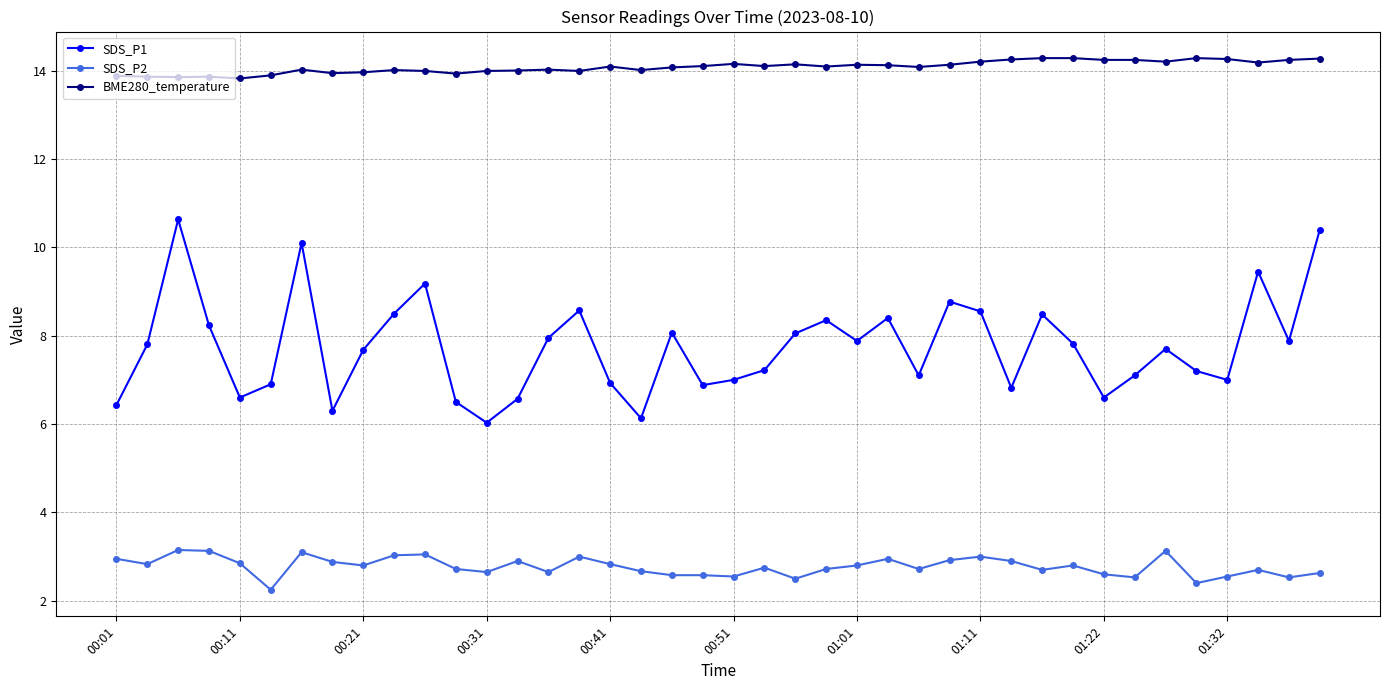

Does the chart display data point markers on the line(s)?

Yes